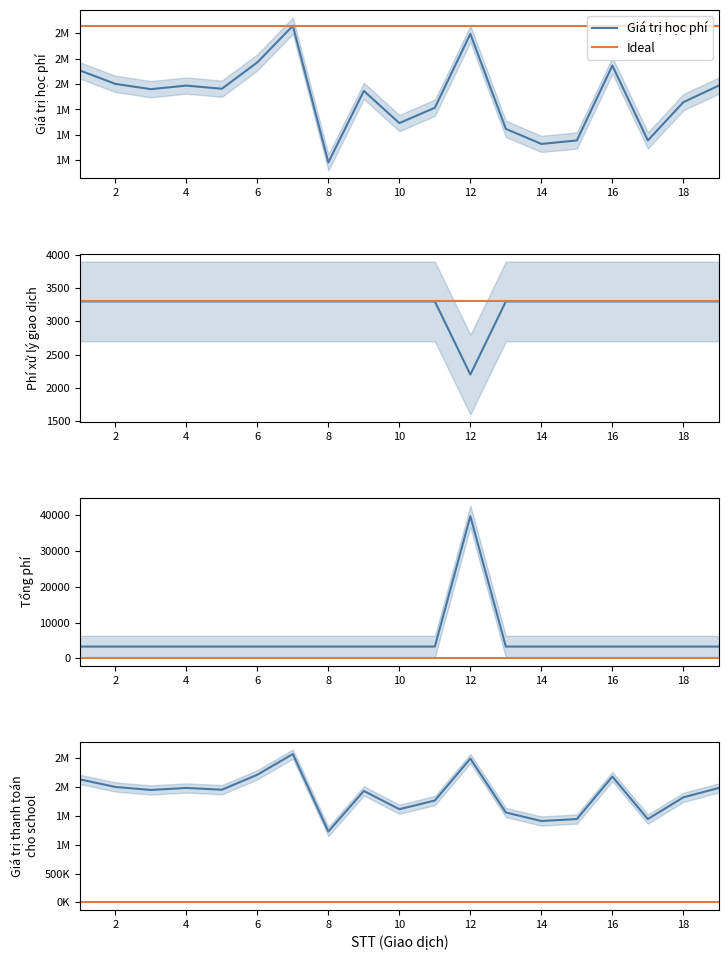

What is the maximum value shown in the chart?

2574000